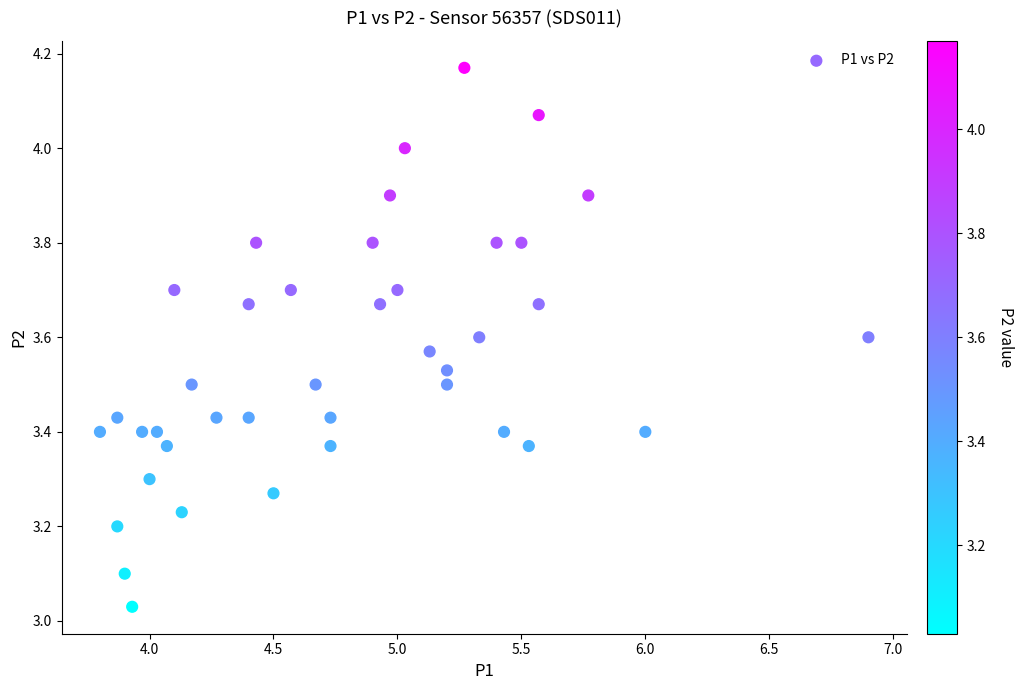

What is the range of Y values (max minus min)?

1.1